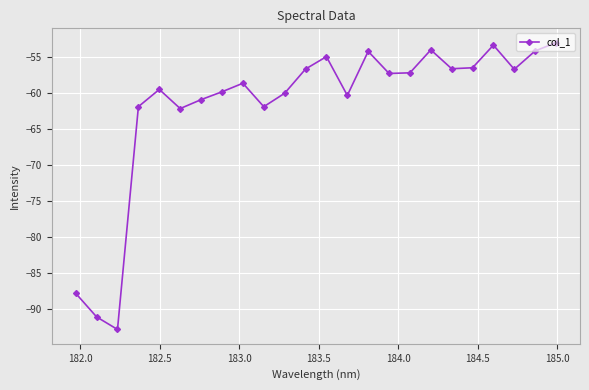

What is the smallest value displayed?

-92.9